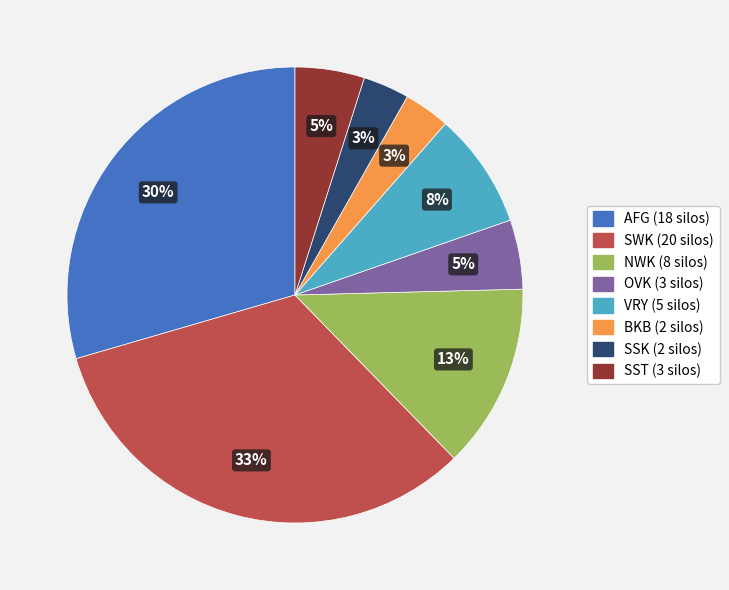

To the nearest percent, what percentage of the pie is AFG?

30%